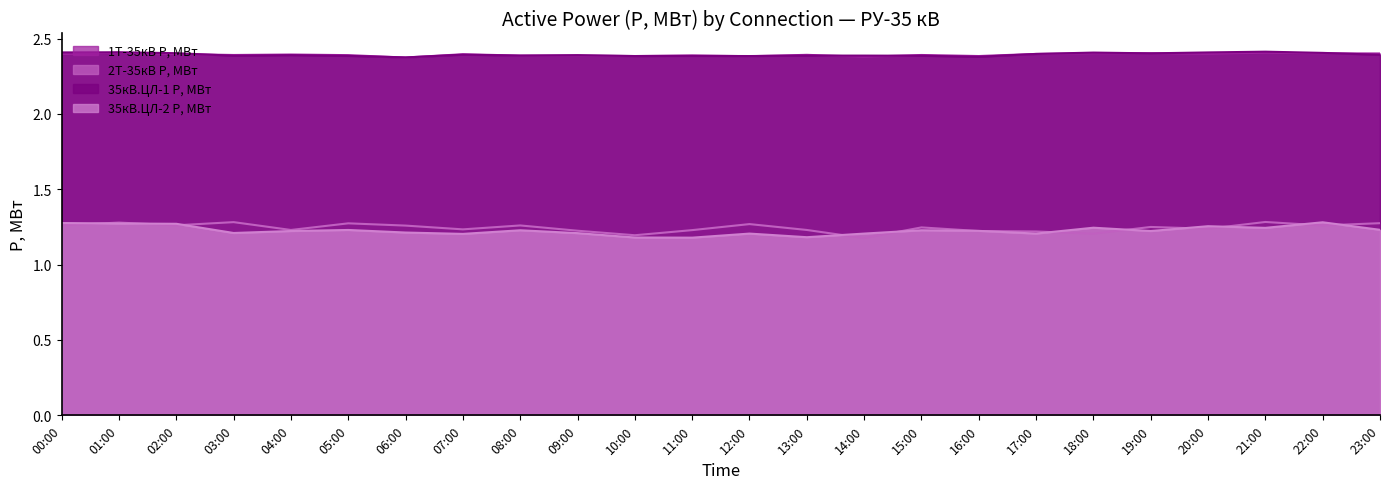

Which series has the widest spread of values?

2Т-35кВ P, МВт